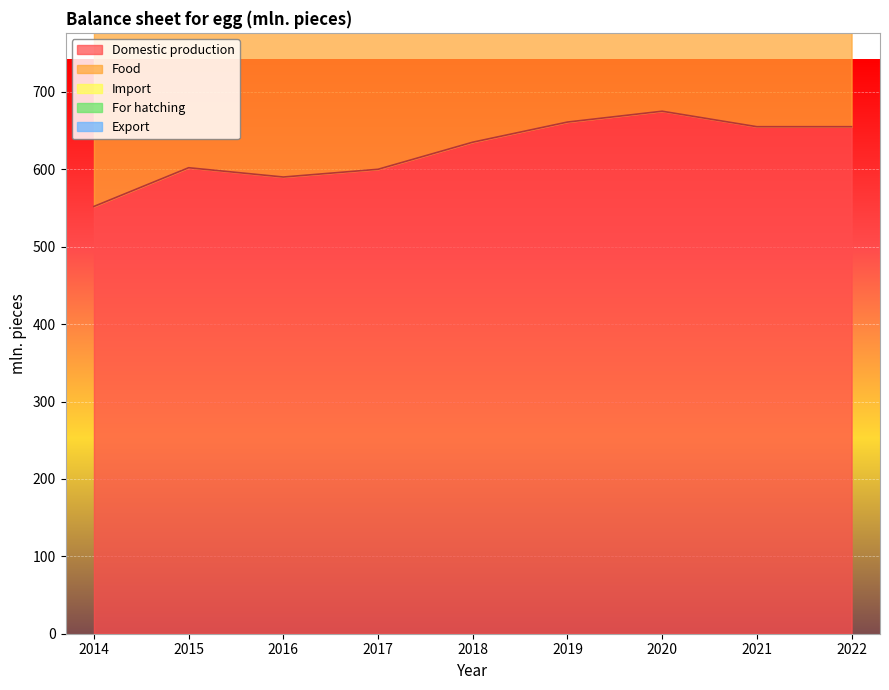

How many categories are shown in the chart?

9